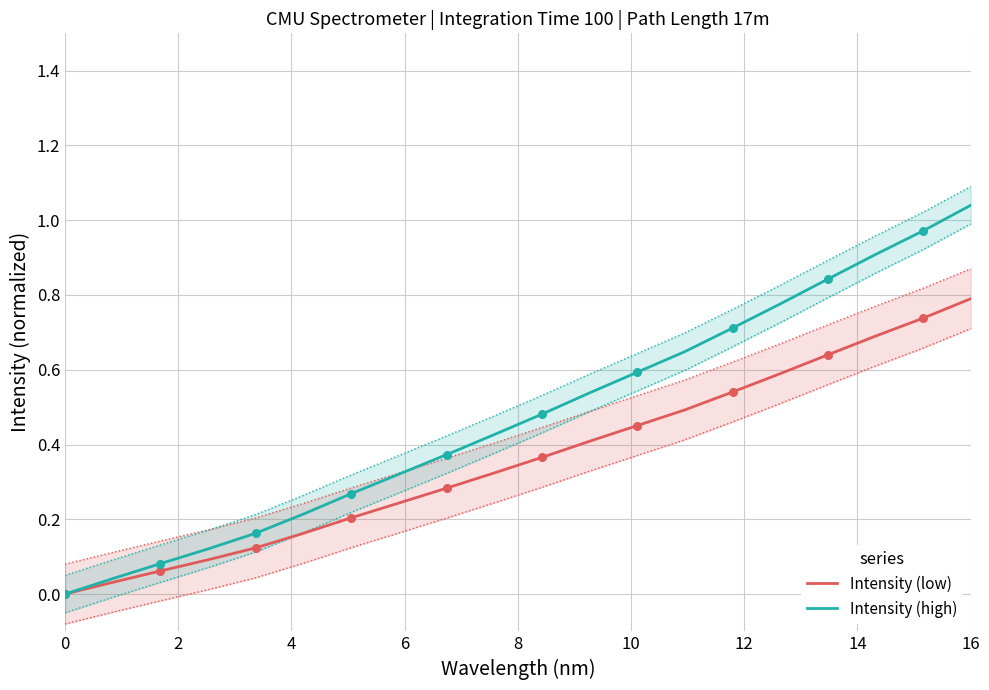

The value of Intensity (low) at 16 is 1.2. True or false?

False